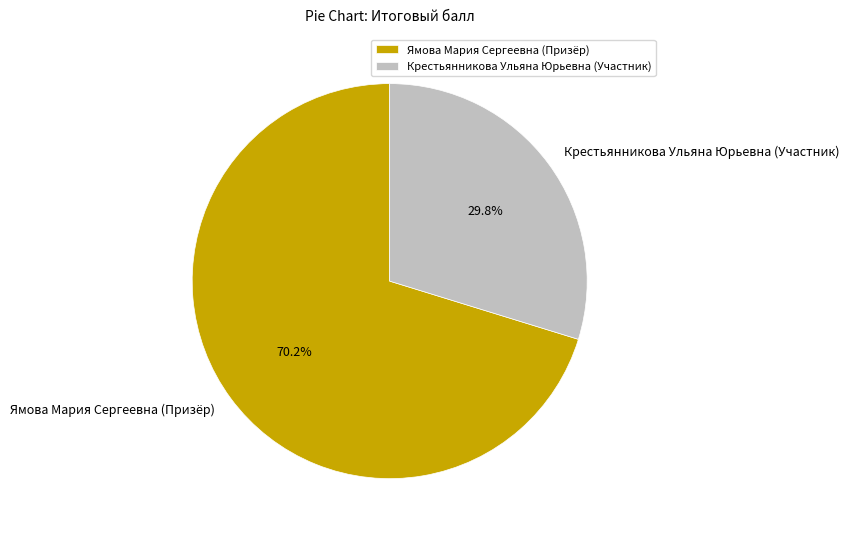

Approximately how many times larger is the value at Ямова Мария Сергеевна (Призёр) compared to Крестьянникова Ульяна Юрьевна (Участник)?

2.4